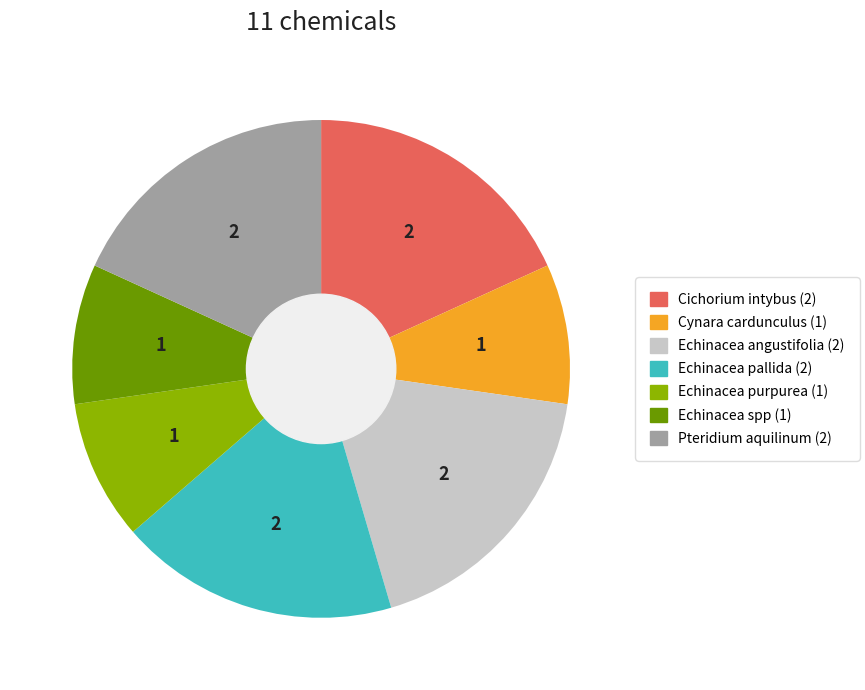

Combined, do Cichorium intybus and Cynara cardunculus account for over 50%?

No